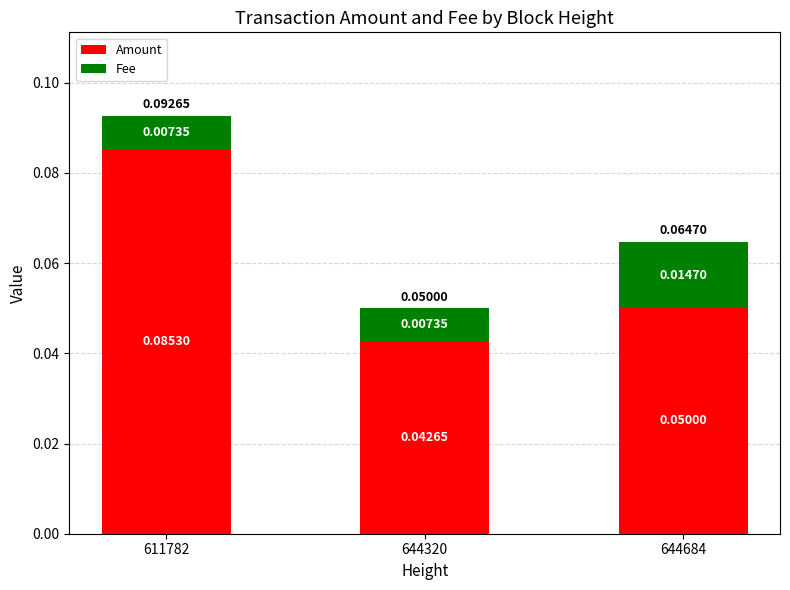

Which series has the largest total across all categories?

Amount